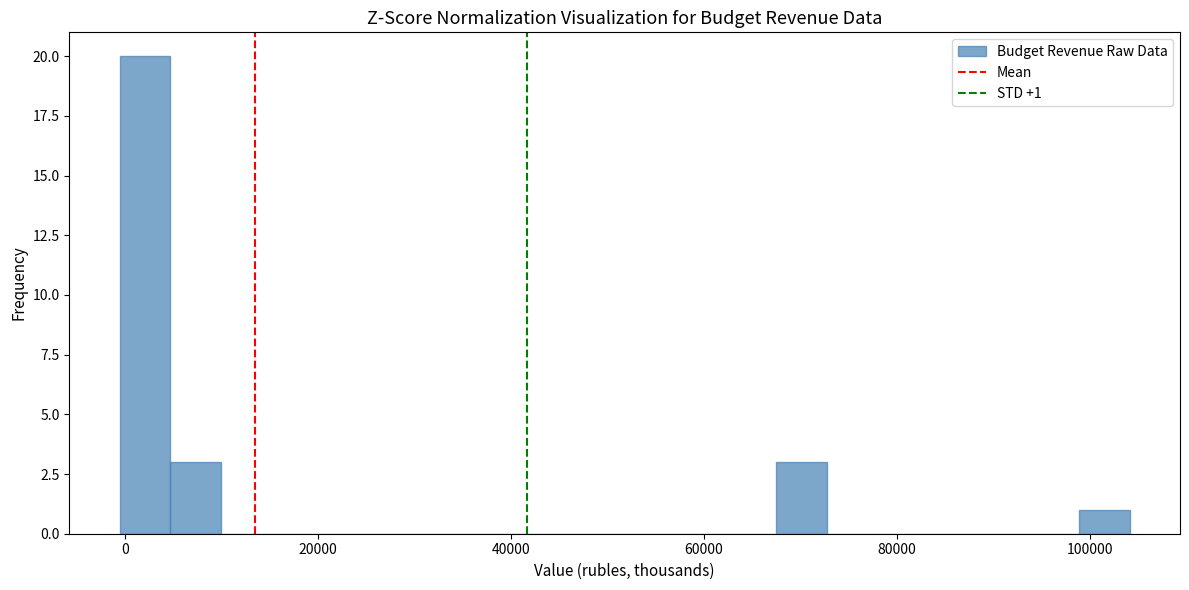

Read against the x-axis, roughly where is the centre of the tallest bar?

2000